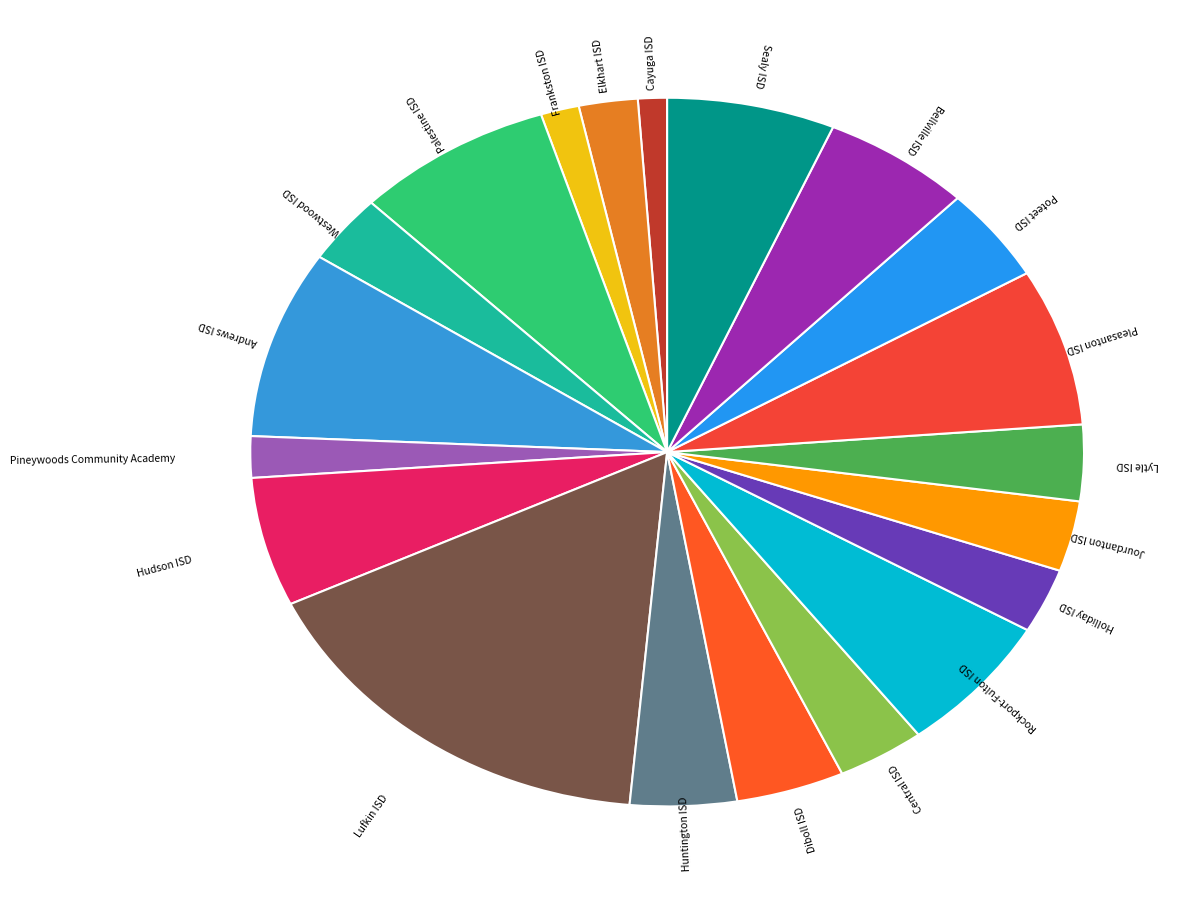

Count the number of slices in the pie.

20